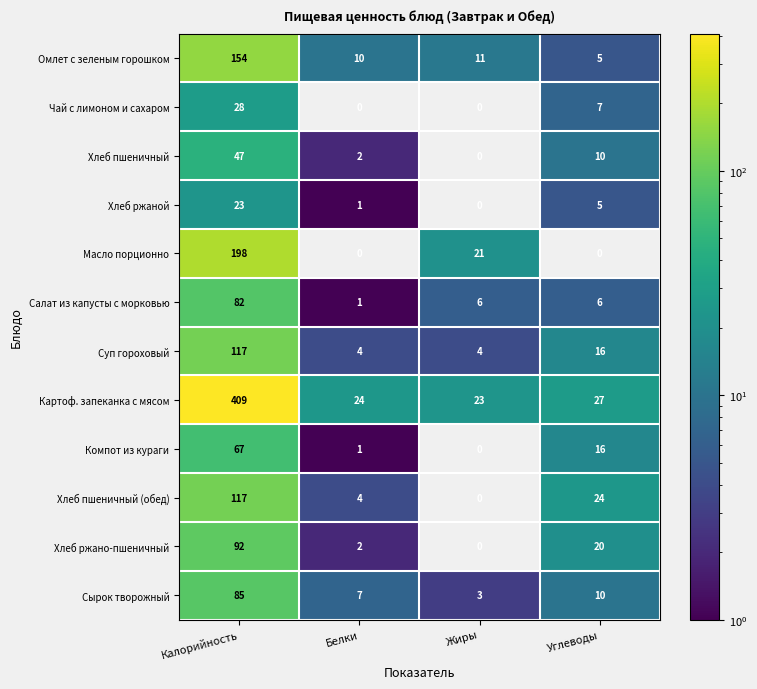

The value of Хлеб пшеничный (обед) at Жиры is 0. True or false?

True